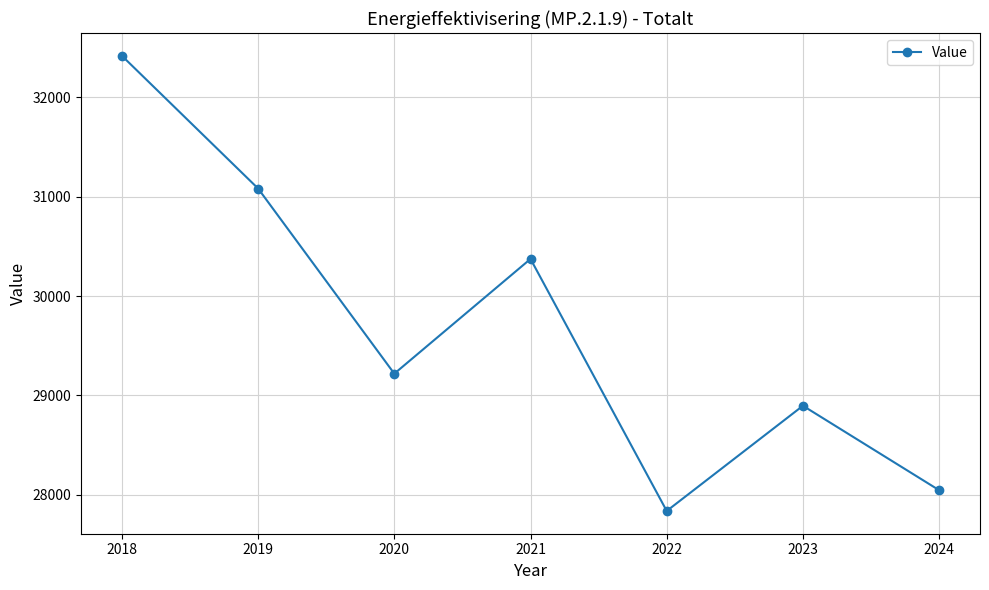

How many distinct data groups are displayed?

1